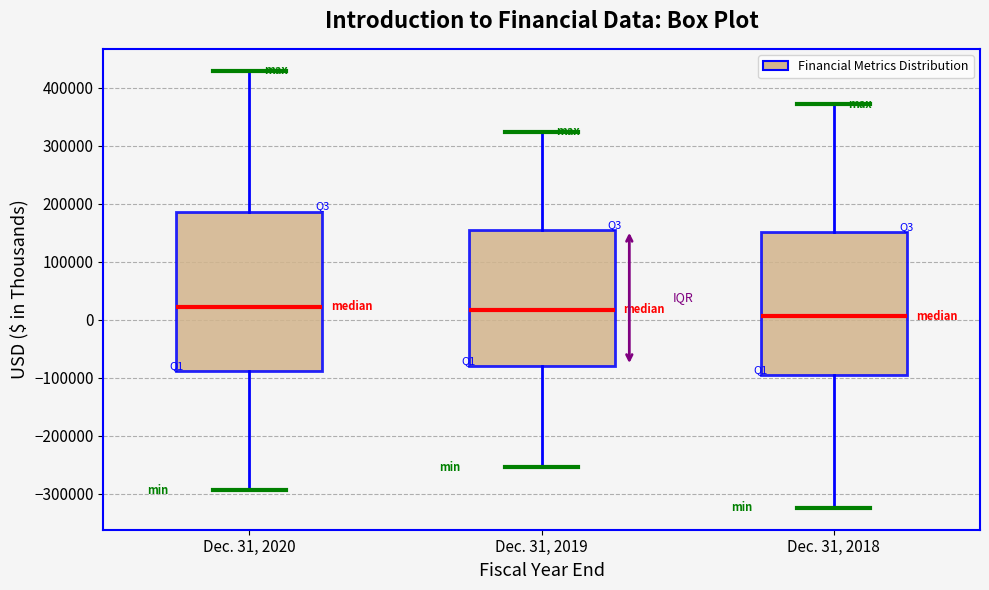

Where is the upper edge of the box for Dec. 31, 2018 on the y-axis? The values are not printed on the chart, so give them approximately, as read against the axis.

150000